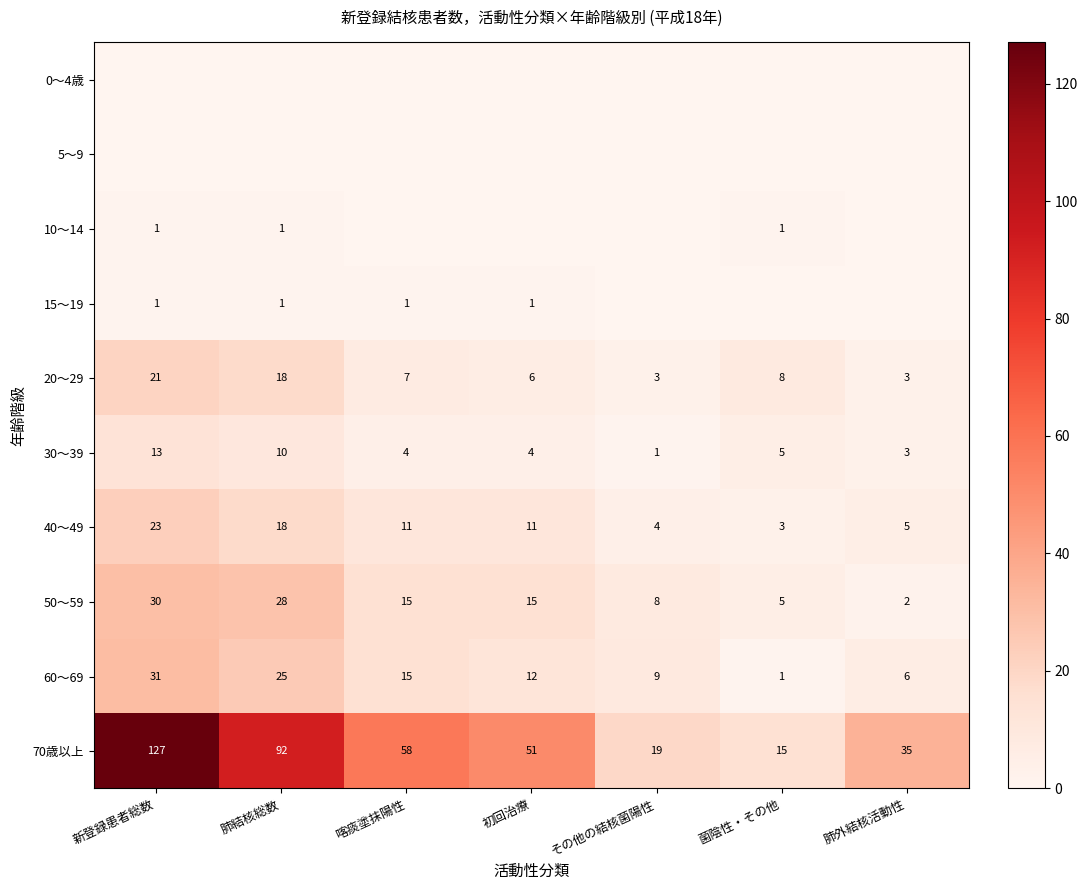

At which category is the sum across all series the highest?

新登録患者総数